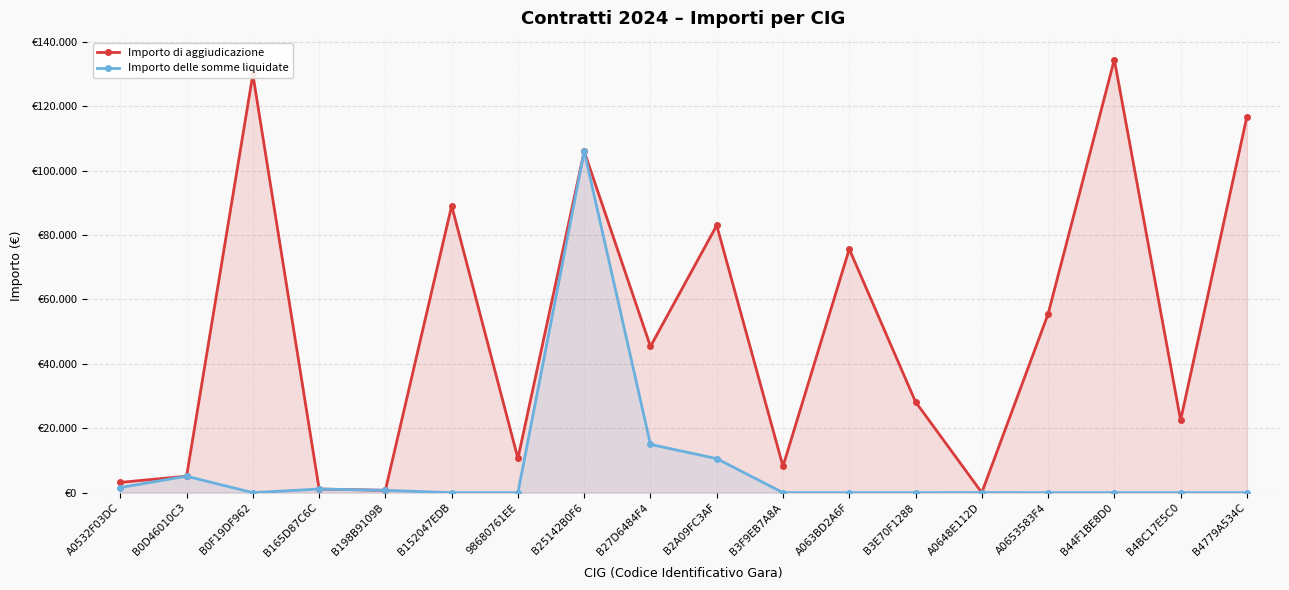

What is the value of the Importo di aggiudicazione point at the 11th from the left?

8174.3